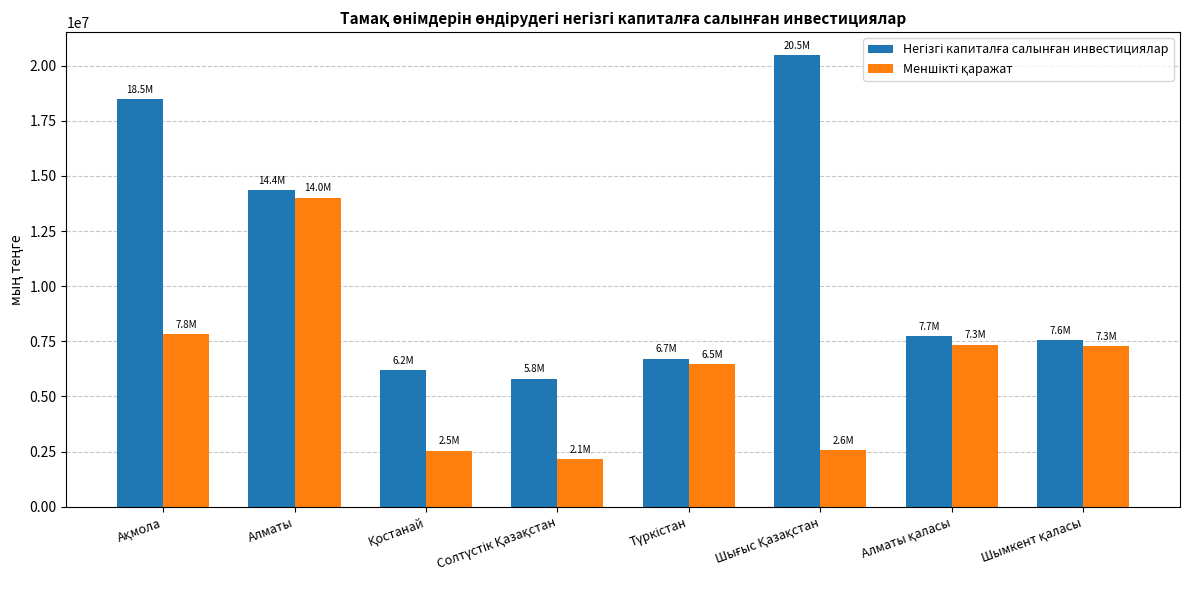

At which category is the sum across all series the highest?

Алматы